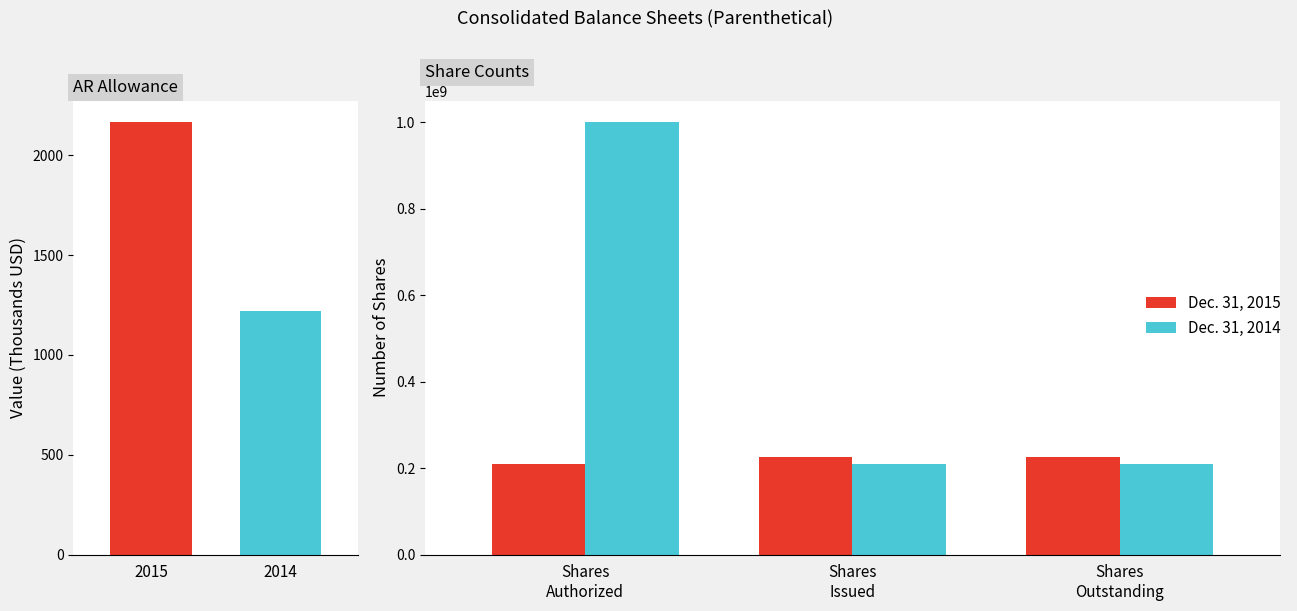

Is the value of Dec. 31, 2015 at Shares Outstanding greater than the value of Dec. 31, 2014 at Shares Authorized?

No